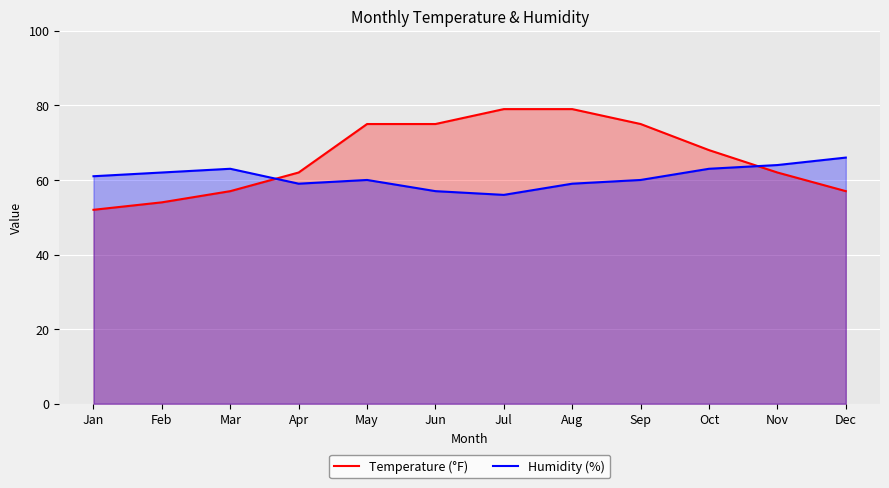

Which series has the largest range (max minus min)?

Temperature (°F)